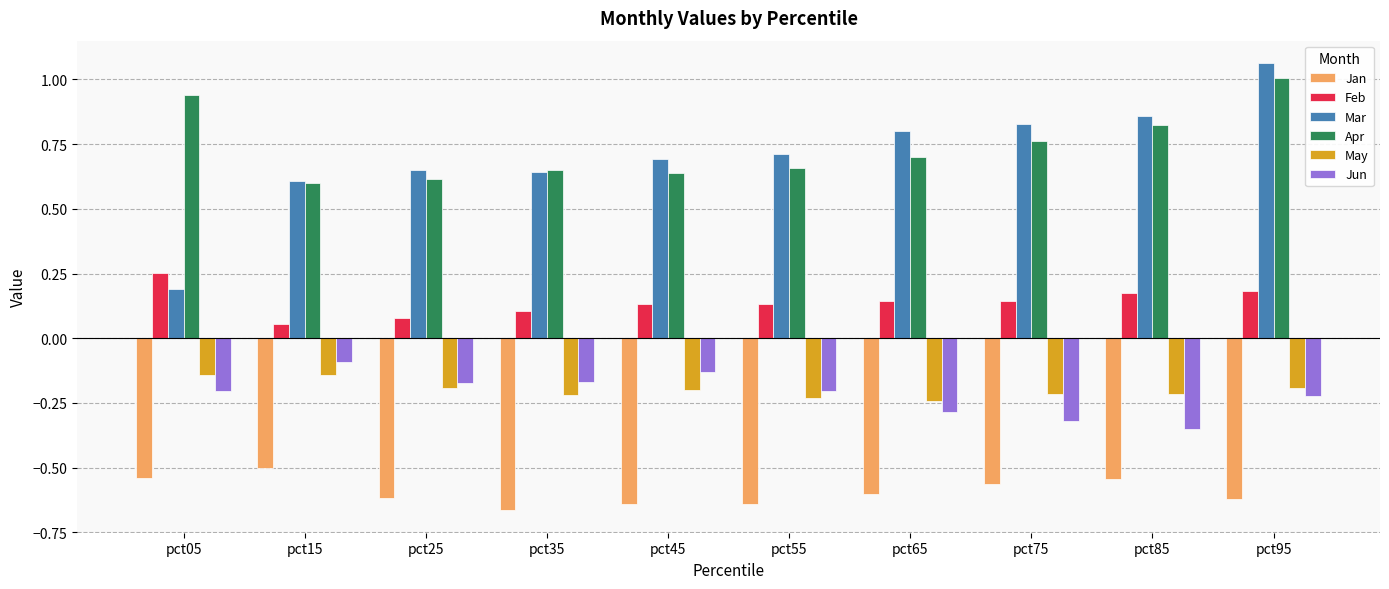

At how many categories does at least one series exceed 0?

10